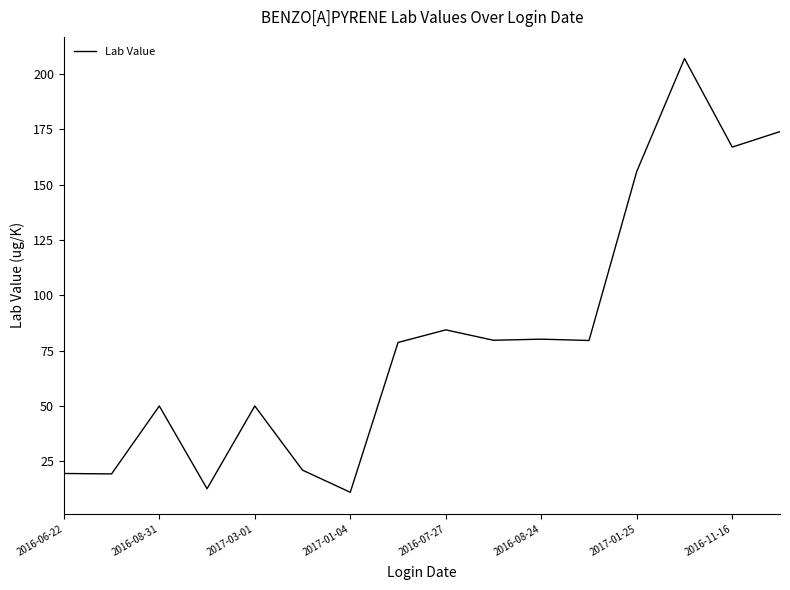

What is the greatest value displayed?

207.0